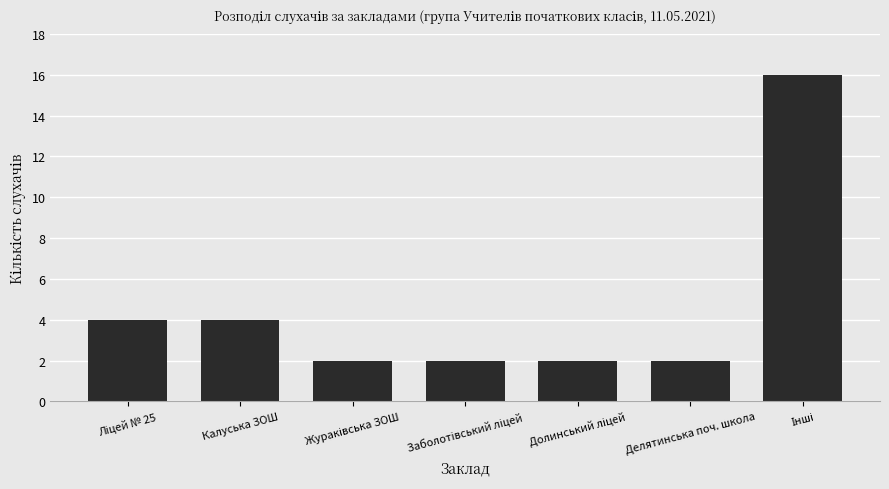

What is the difference between the maximum and minimum values?

14